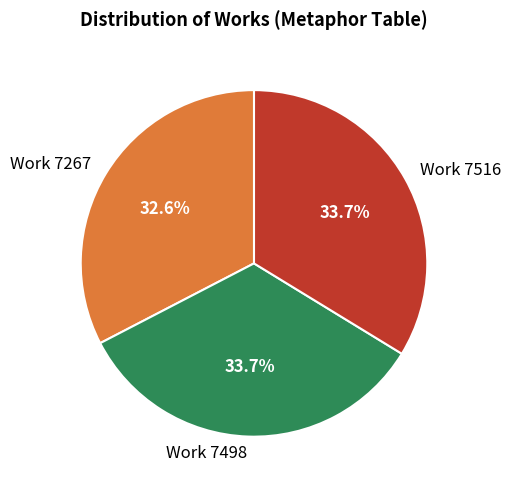

Which slice is the smallest?

Work 7267